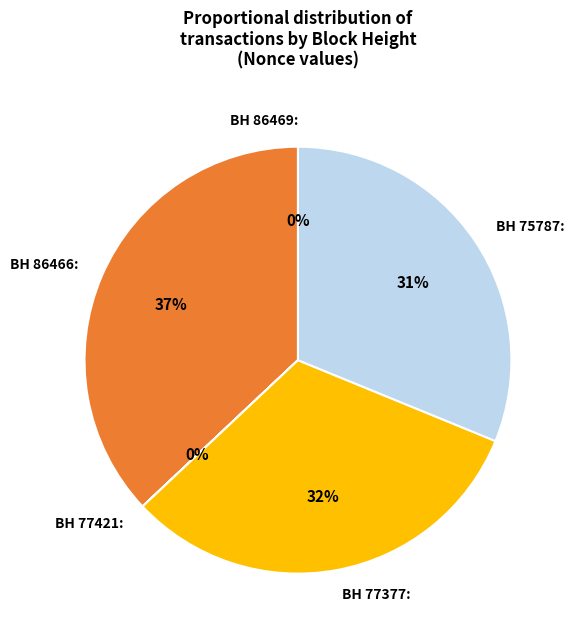

The BH 86466: slice represents 50% of the pie. True or false?

False